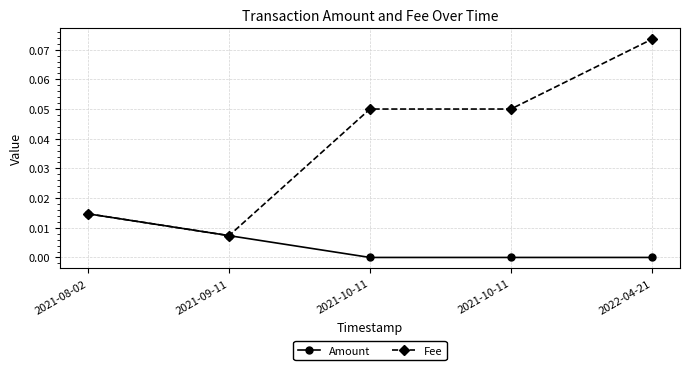

Which category has the lowest value across all series?

2021-10-11